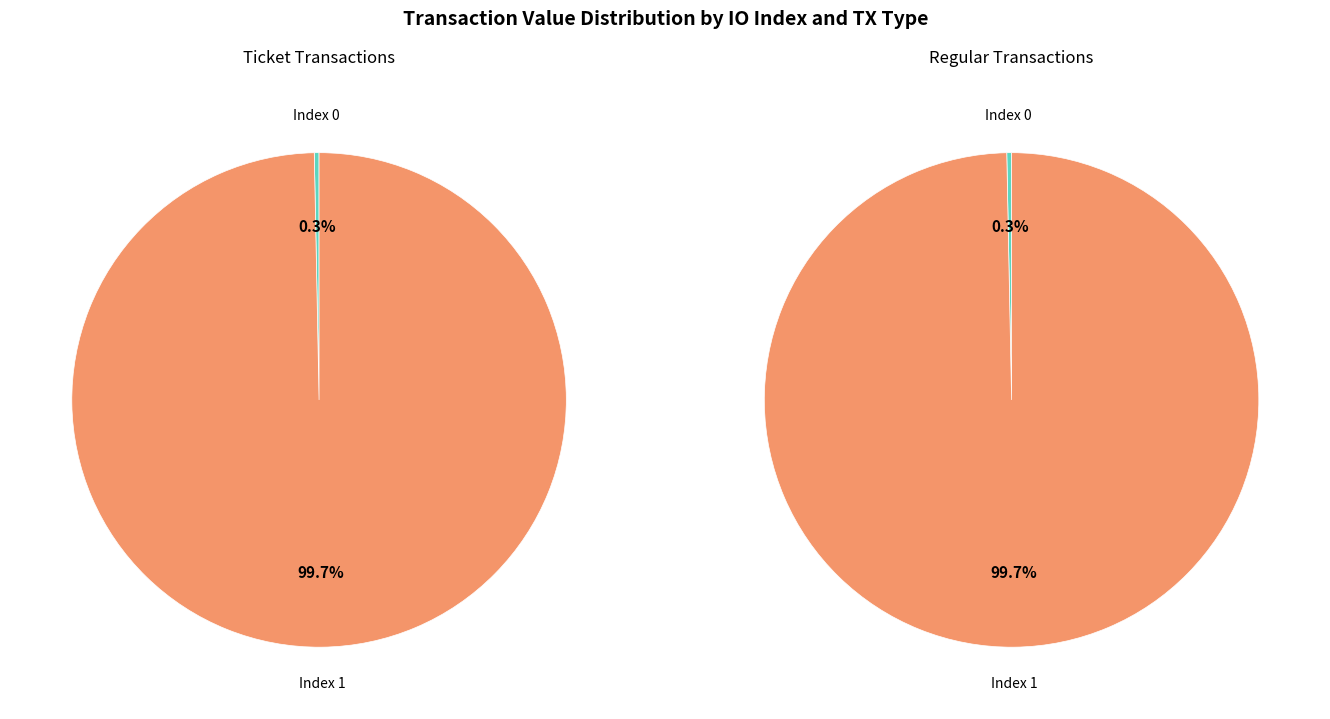

To the nearest percent, what is the difference between the largest and smallest slice percentages?

99%